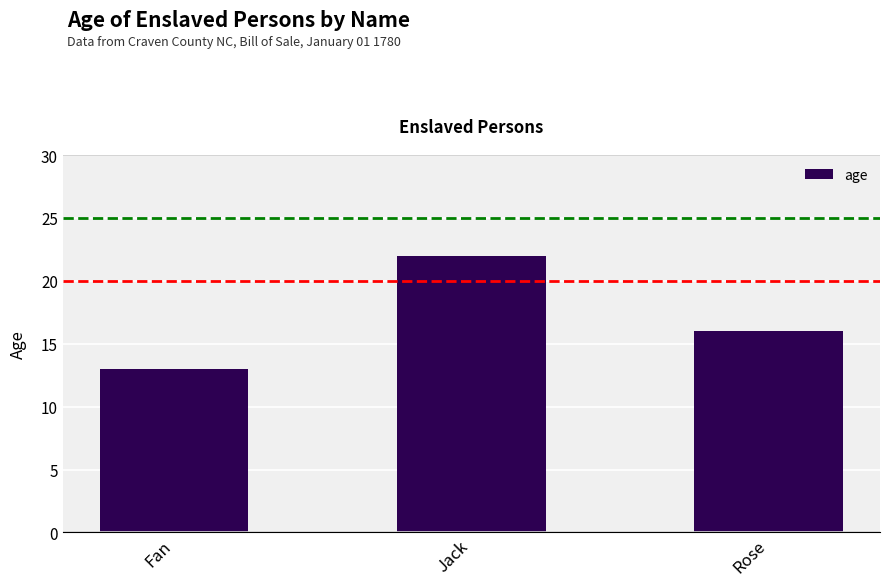

What is the label of the 3rd bar from the left?

Rose